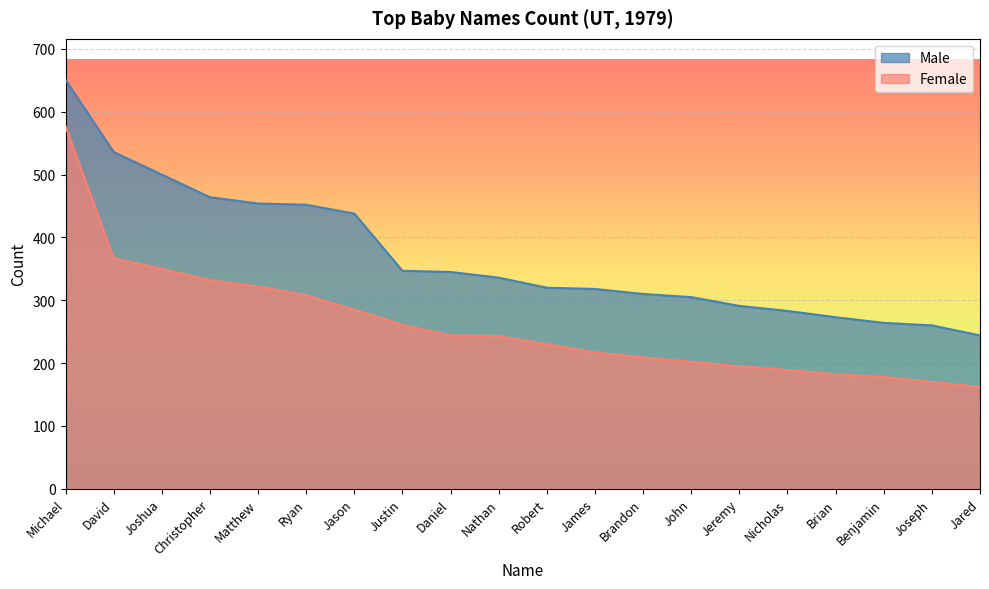

What is the greatest value displayed?

651